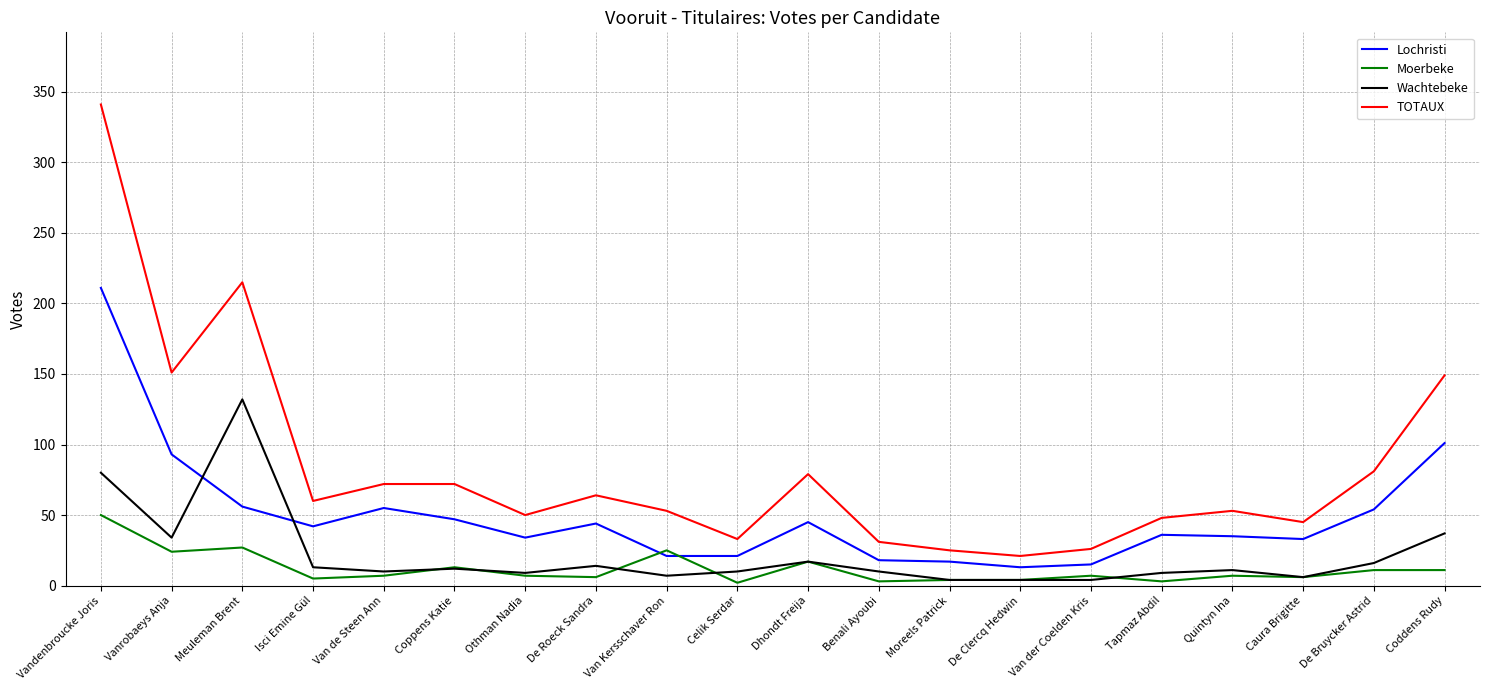

Which series has the widest spread of values?

TOTAUX